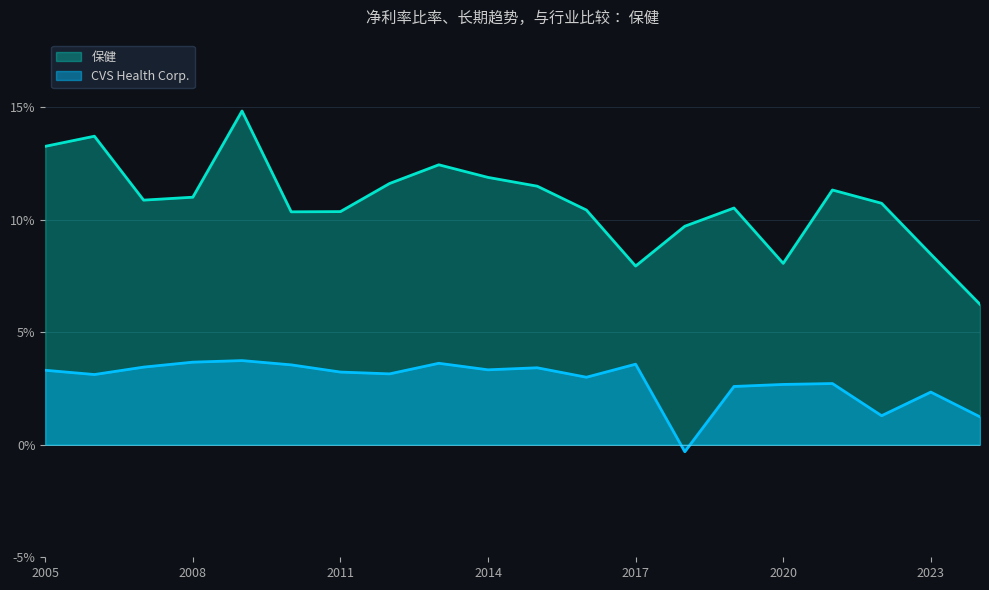

The value of 保健 at 2015 is 0.2. True or false?

False